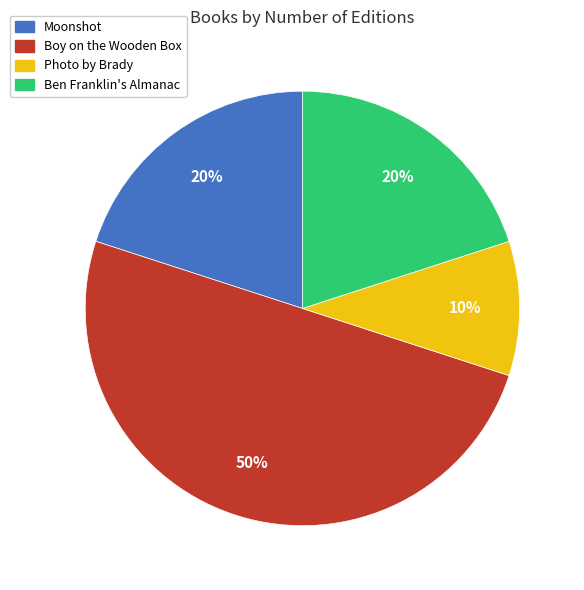

Does Moonshot account for over 50% of the chart?

No